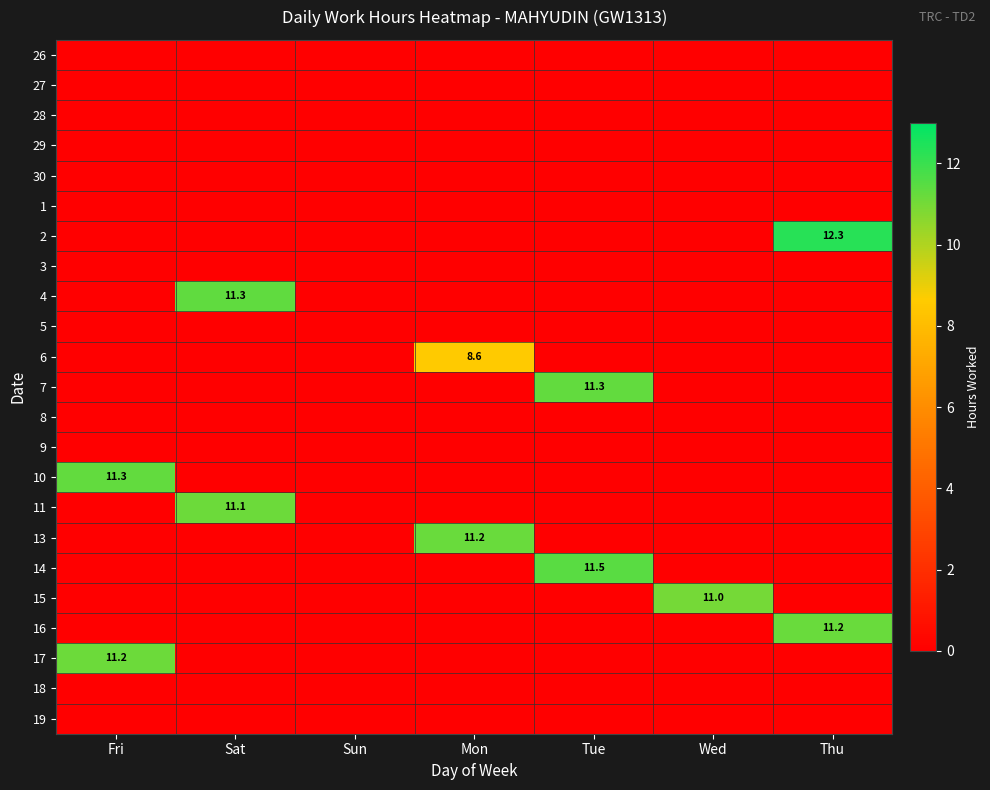

Between Fri and Wed, which is larger?

Fri